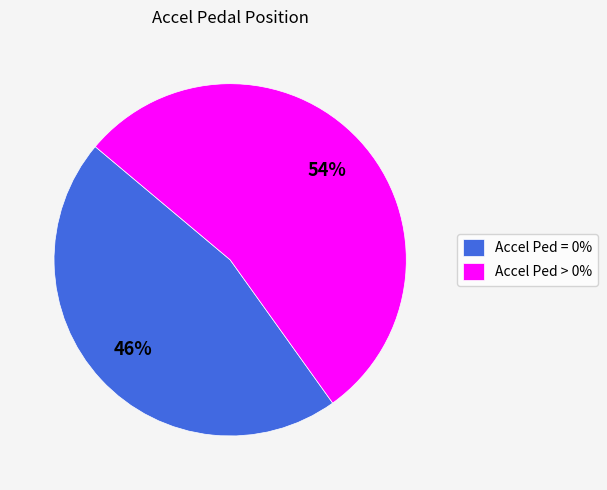

What percentage is the Accel Ped > 0% slice, to the nearest percent?

54%